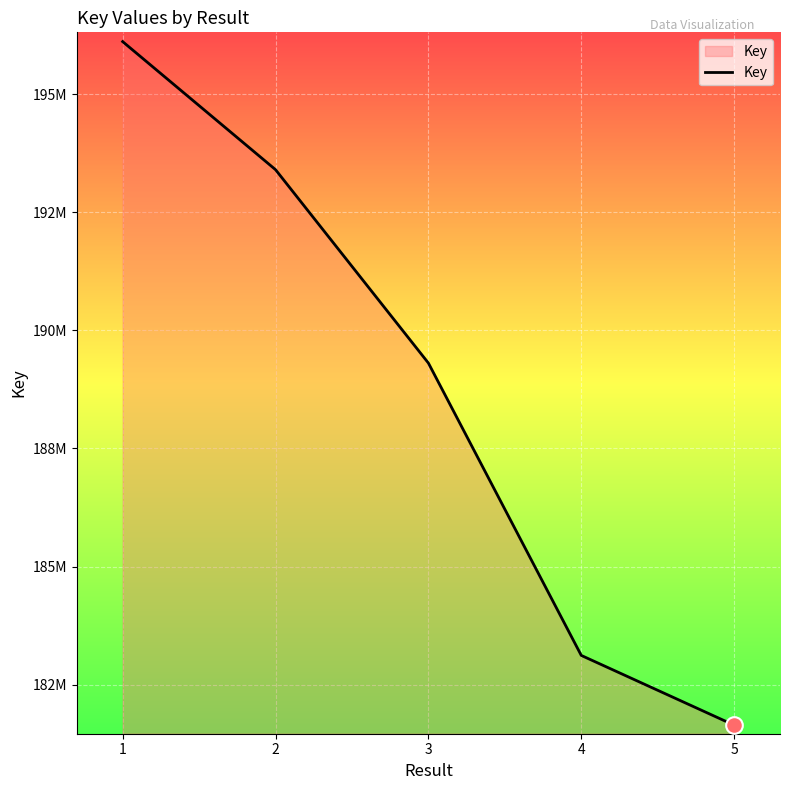

What is the difference between the maximum and second lowest values?

12992923